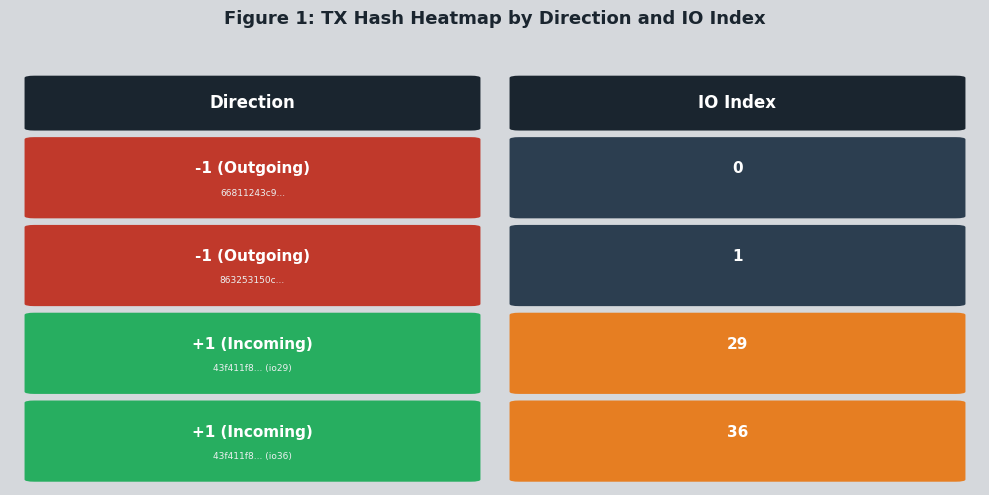

What is the total value across all series at io_index?

66